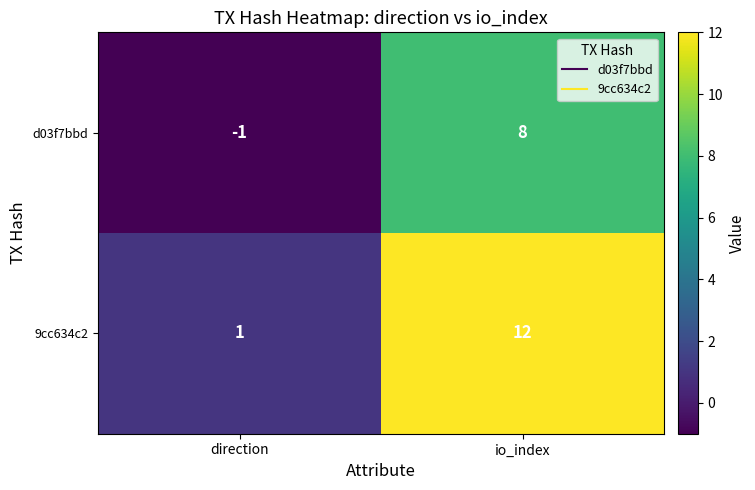

Where is d03f7bbd nearest to the value 3?

direction